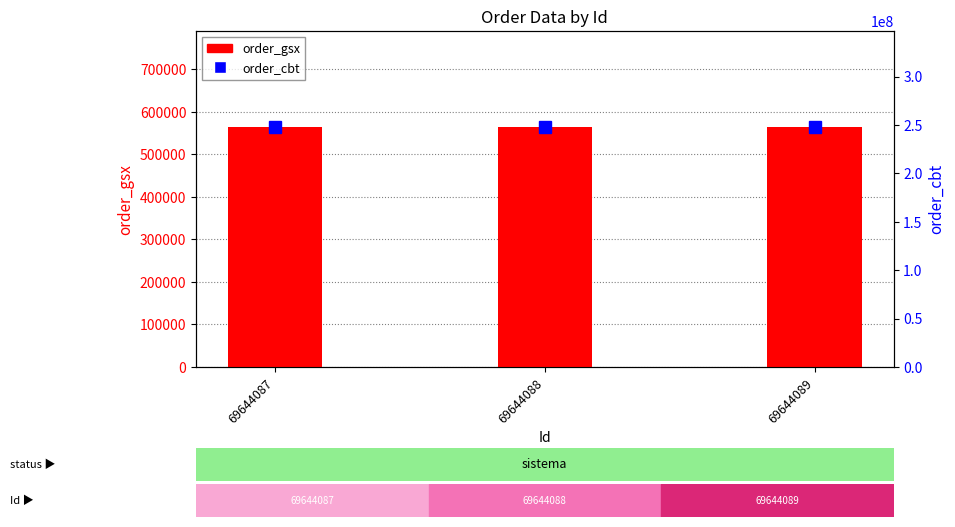

The value of order_cbt at 69644087 is 418764752. True or false?

False